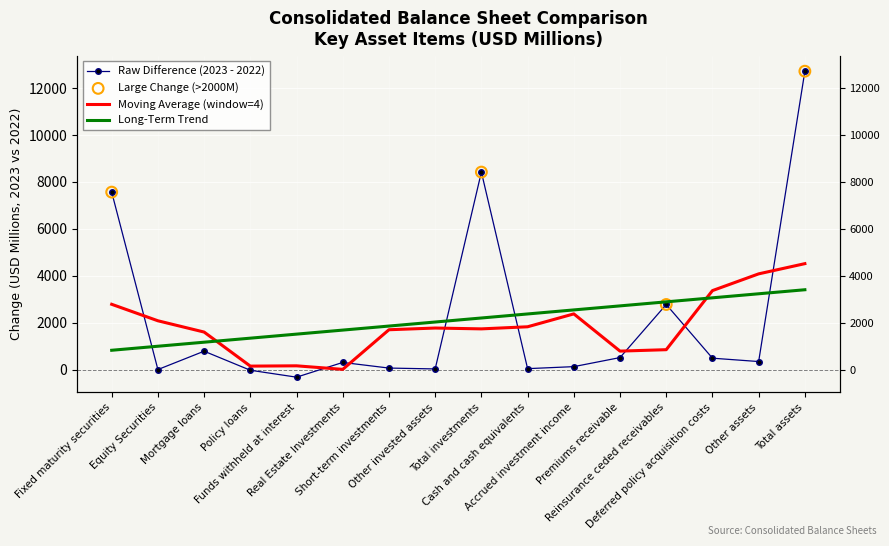

Which has a higher value, Deferred policy acquisition costs or Cash and cash equivalents?

Deferred policy acquisition costs